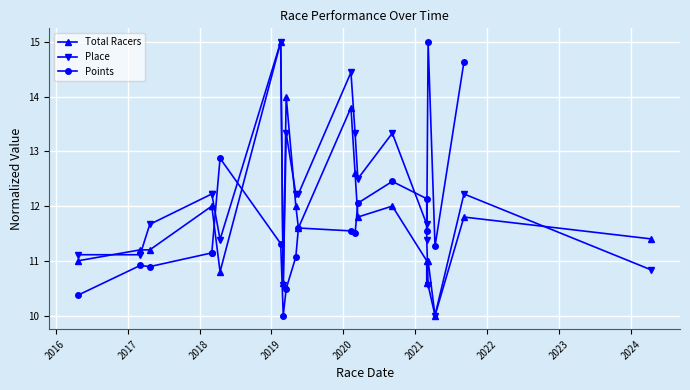

Which series has the largest range (max minus min)?

Total Racers